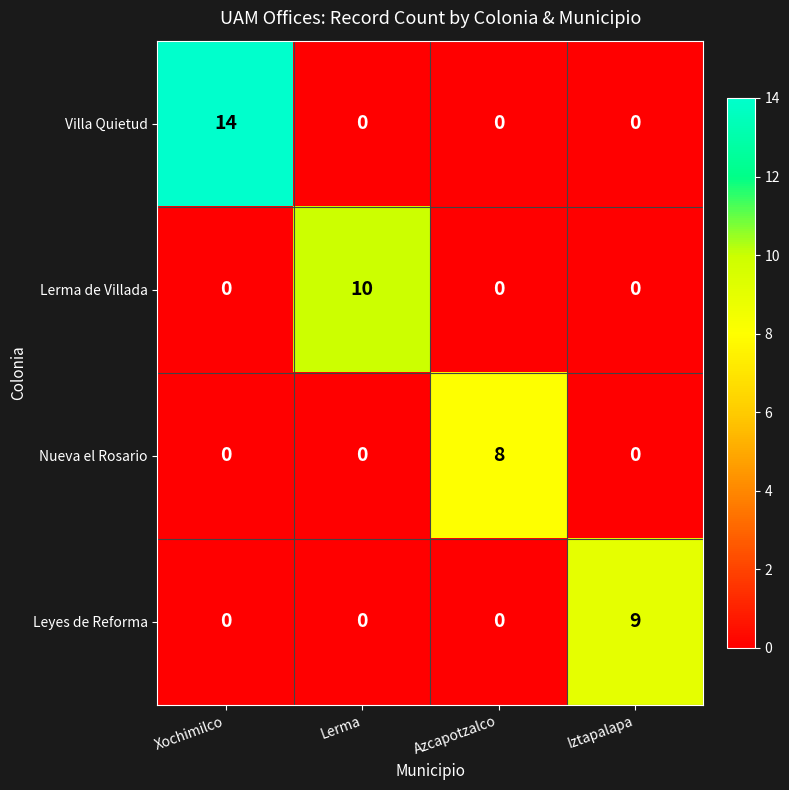

At which category does the chart reach its peak across all series?

Xochimilco